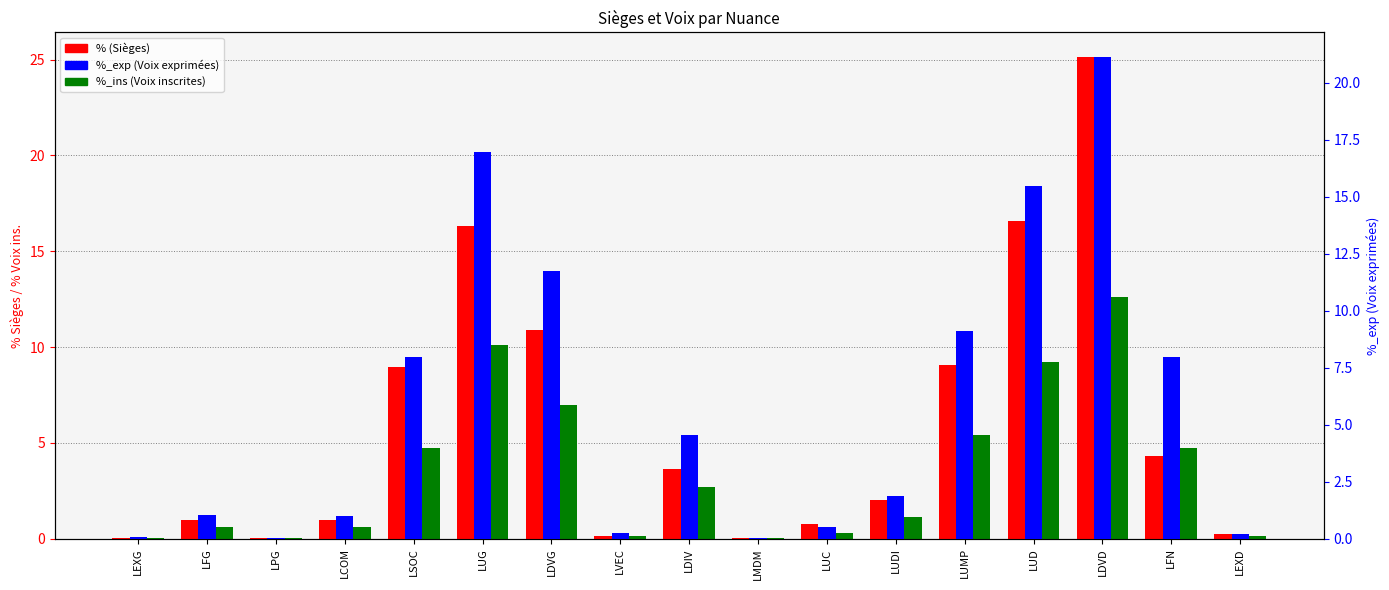

How many values in the %_ins (Voix ins.) series are below 1?

8